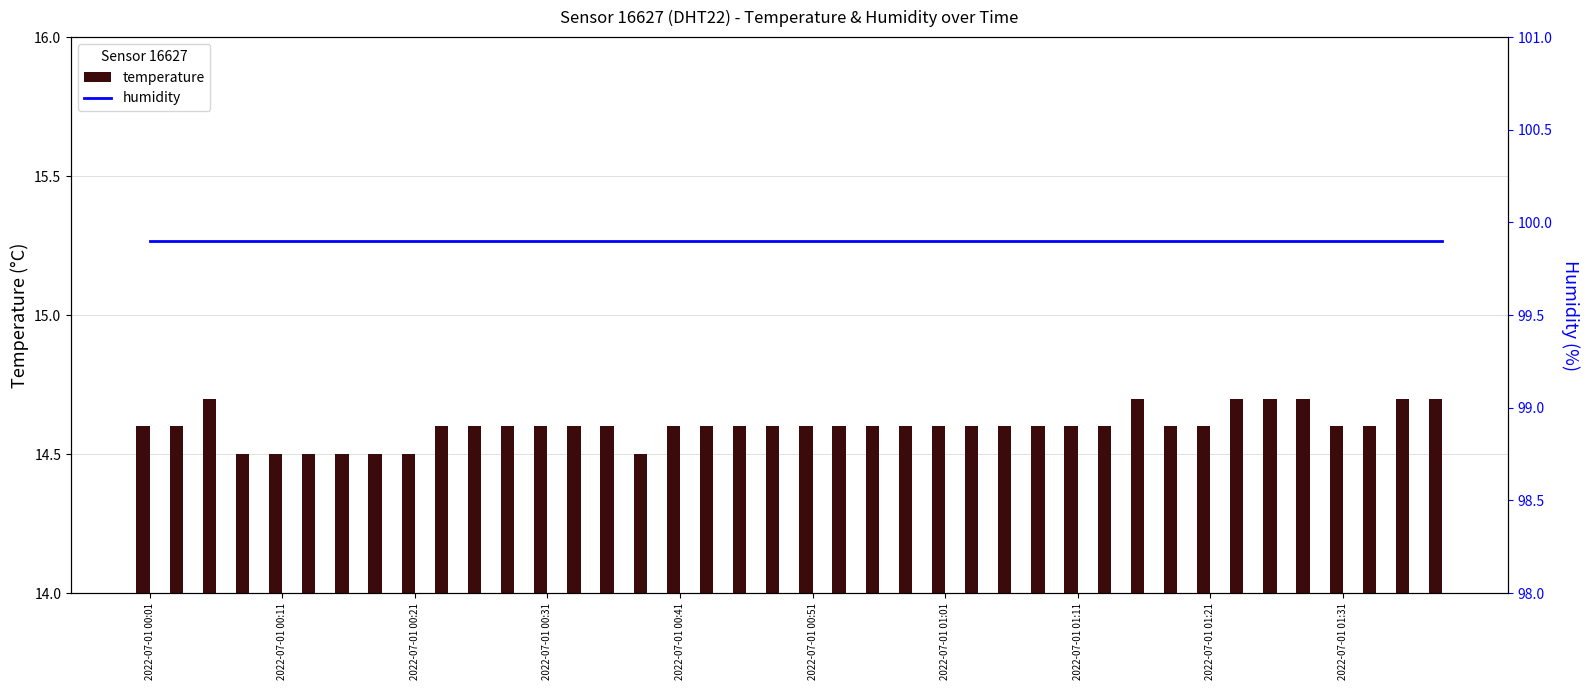

Is the value of temperature at 32 greater than the value of humidity at 22?

No